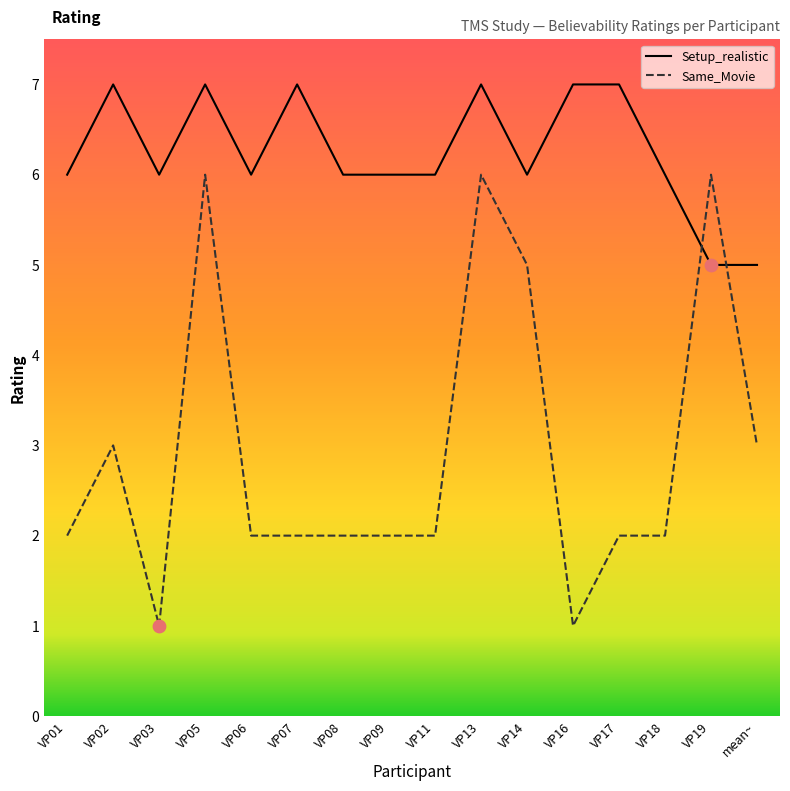

Which series has the largest total across all categories?

Setup_realistic